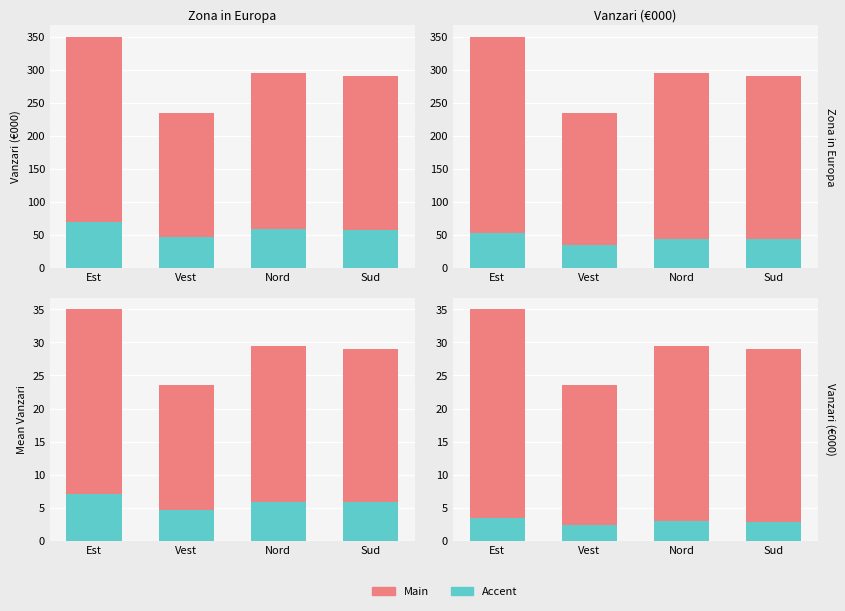

How many series are shown in this chart?

2